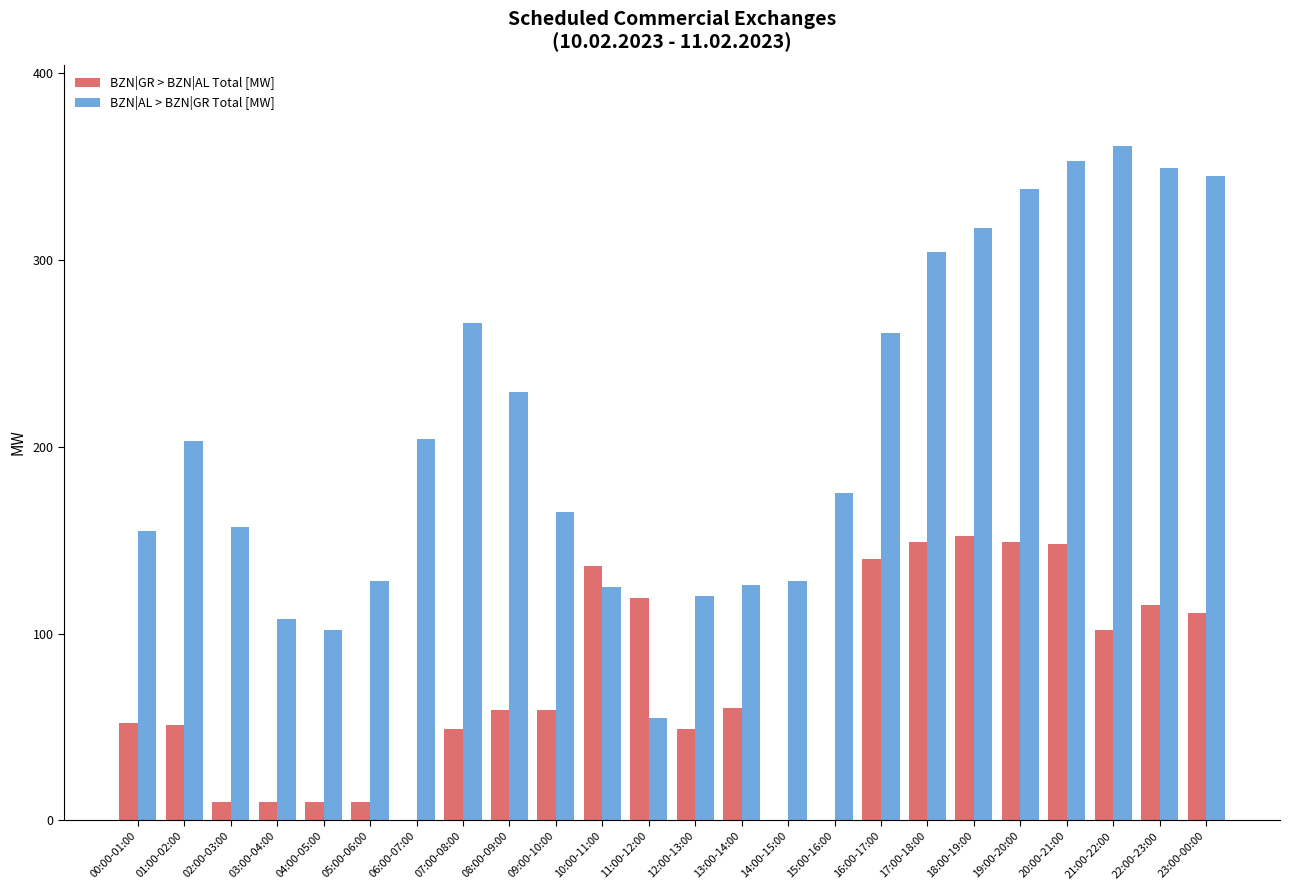

What is the spread (max minus min) of values at 02:00-03:00?

147